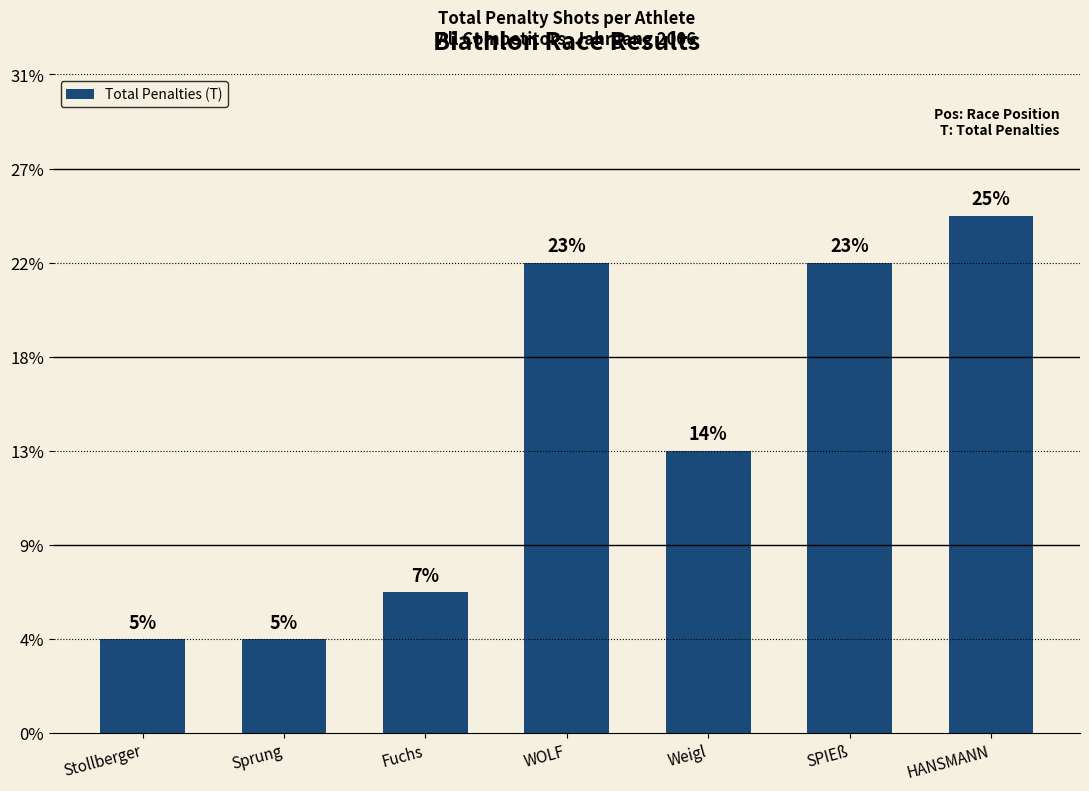

At which label does the data first exceed 6?

WOLF